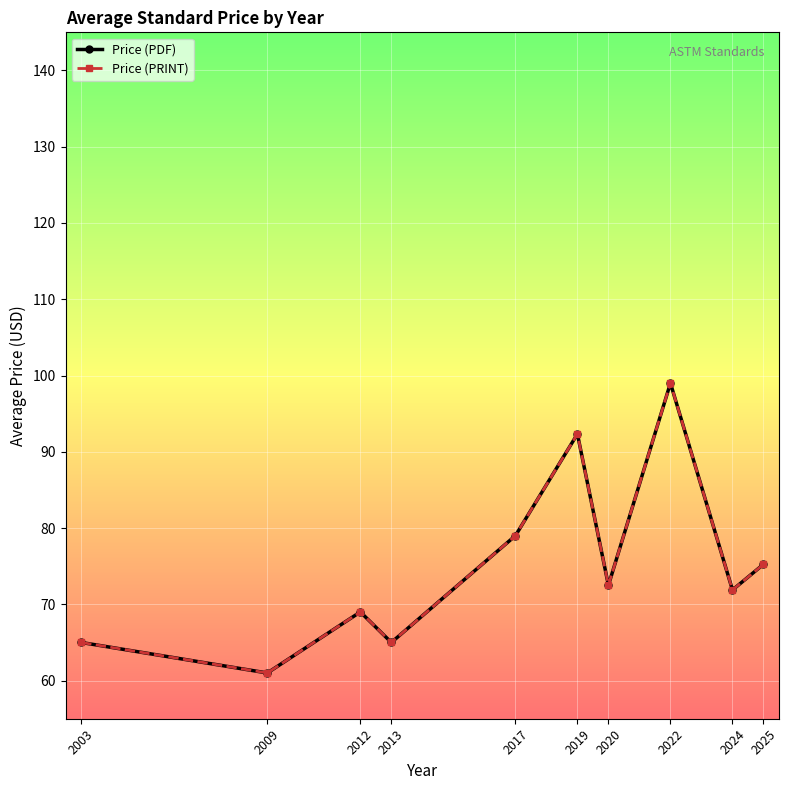

What is the value of the Price (PRINT) point at the 7th from the left?

72.5